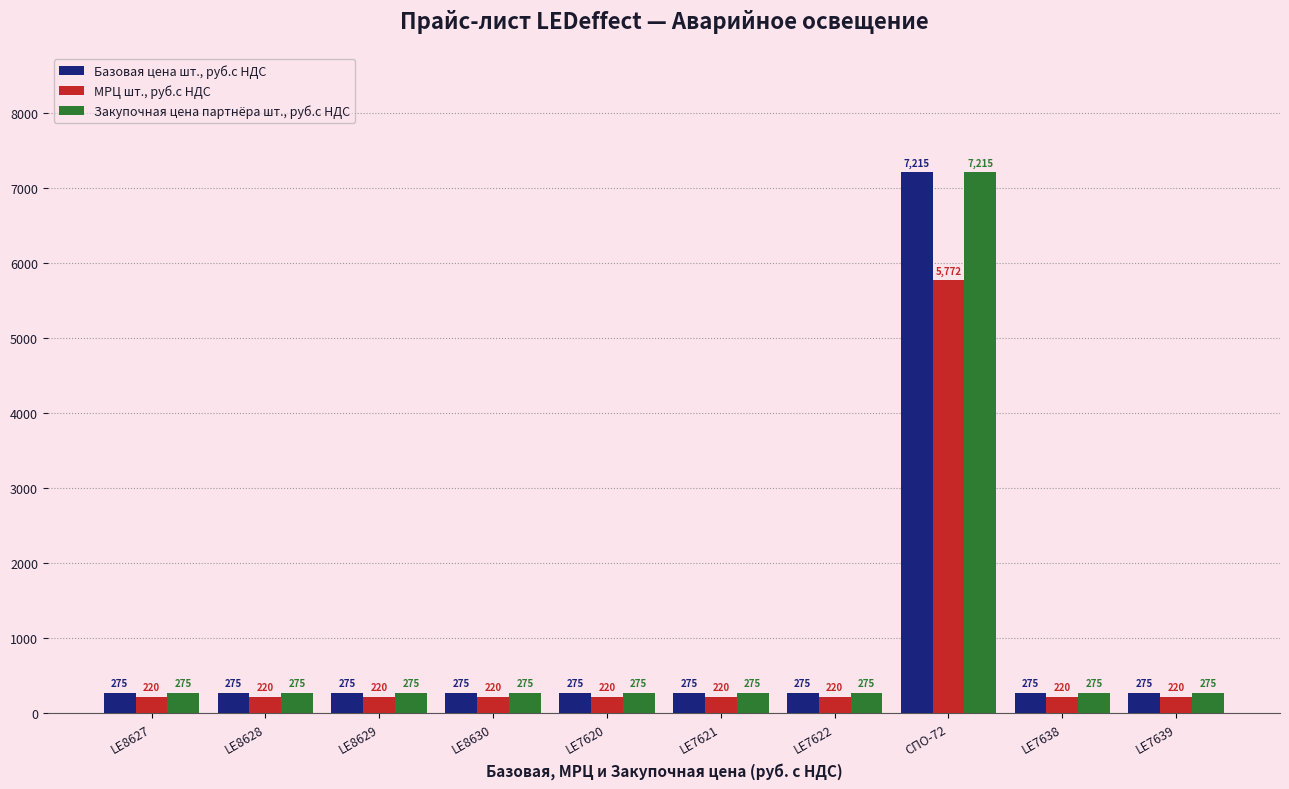

What is the smallest value displayed?

220